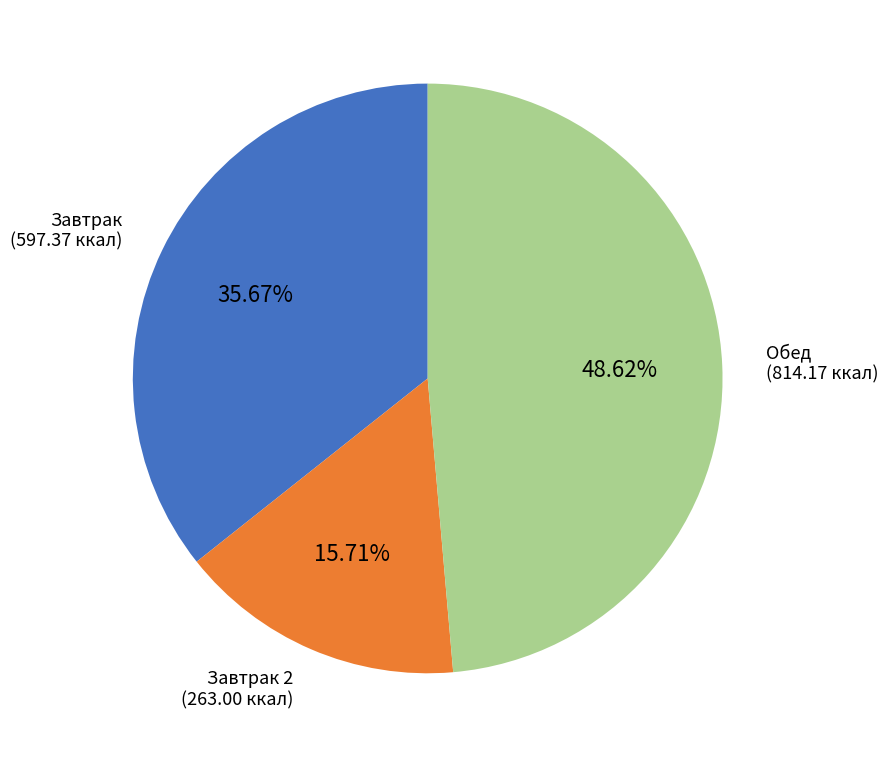

Count the number of slices in the pie.

3